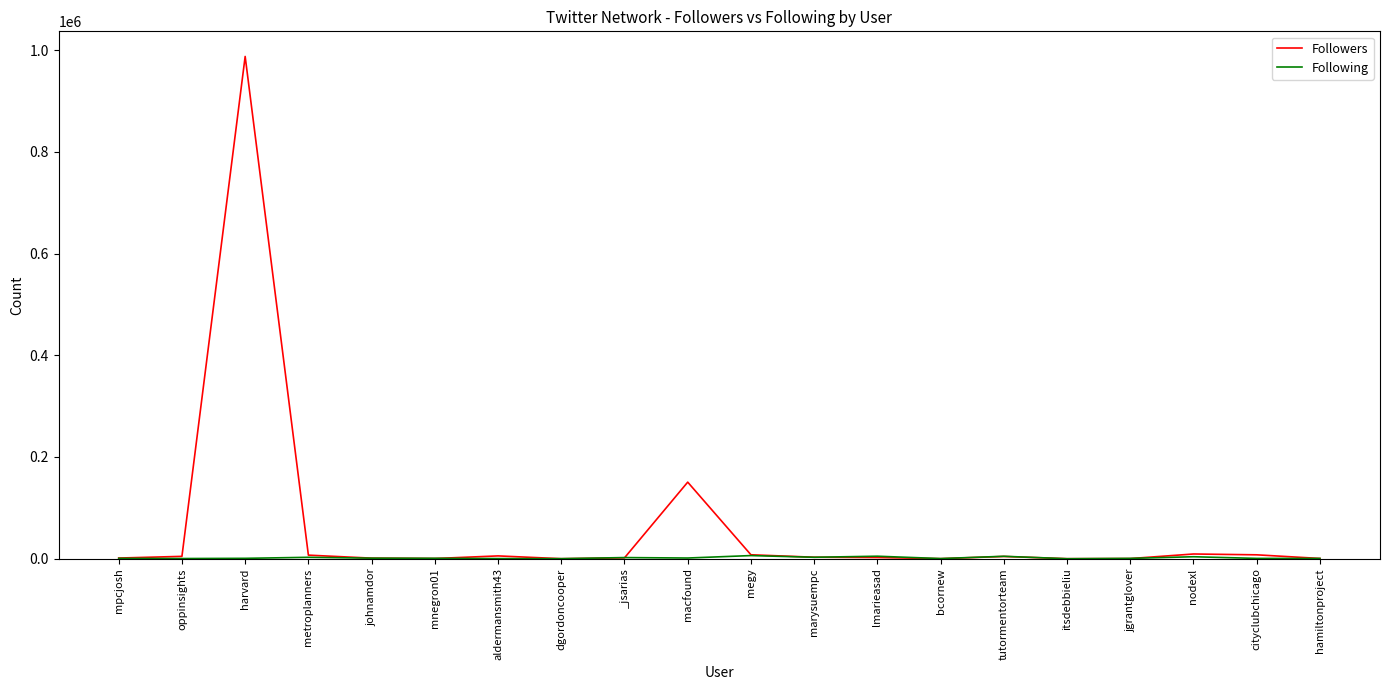

At which category is the sum across all series the highest?

harvard